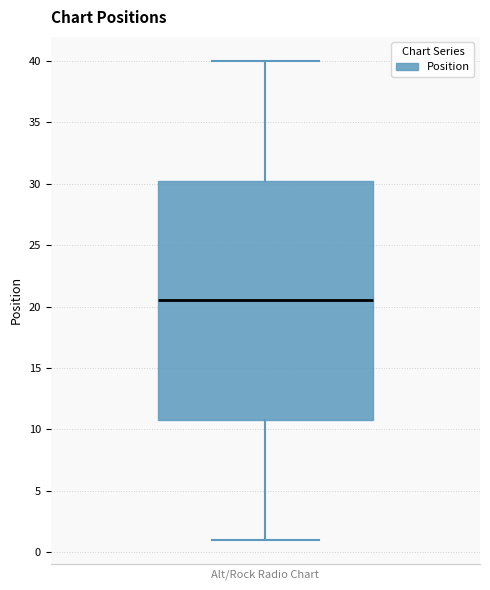

Where is the upper edge of the box on the y-axis? The values are not printed on the chart, so give them approximately, as read against the axis.

30.5